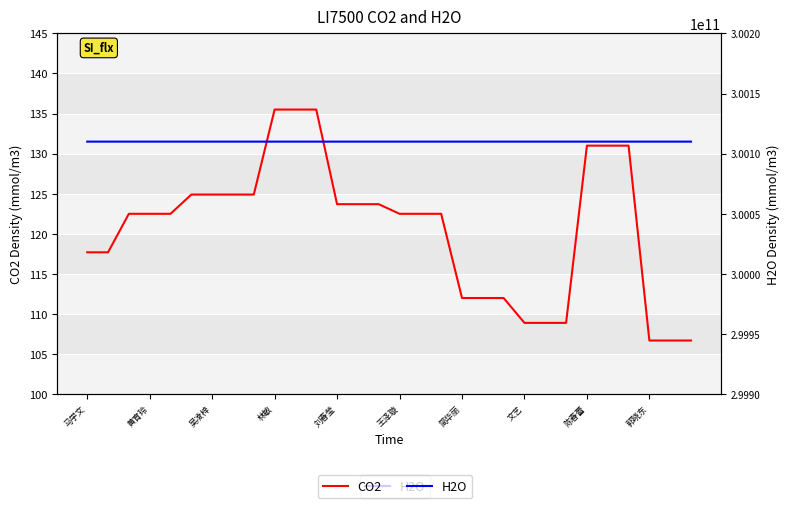

Does the chart display data point markers on the line(s)?

No